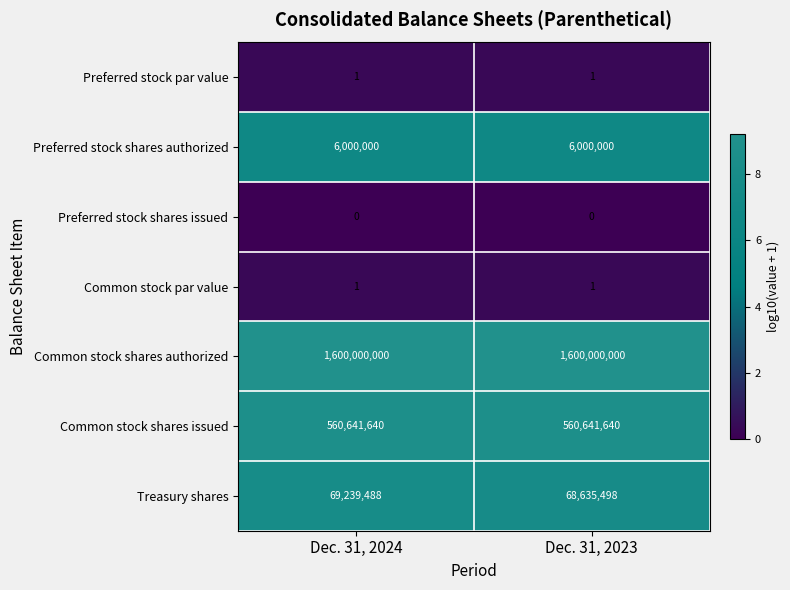

At how many categories does at least one series exceed 4?

2